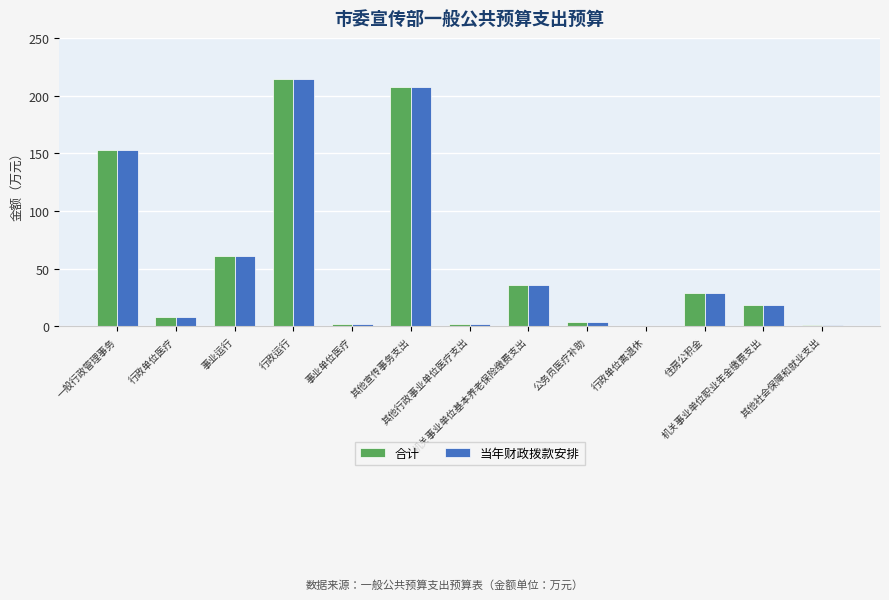

What is the maximum value for 当年财政拨款安排?

214.4